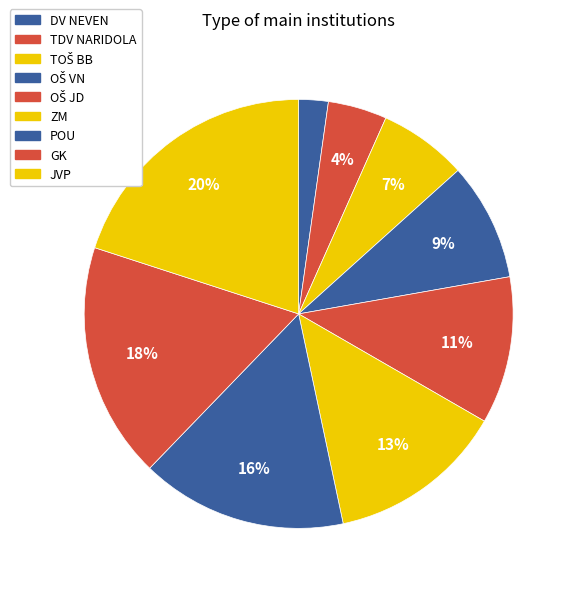

How many slices are in this pie chart?

9